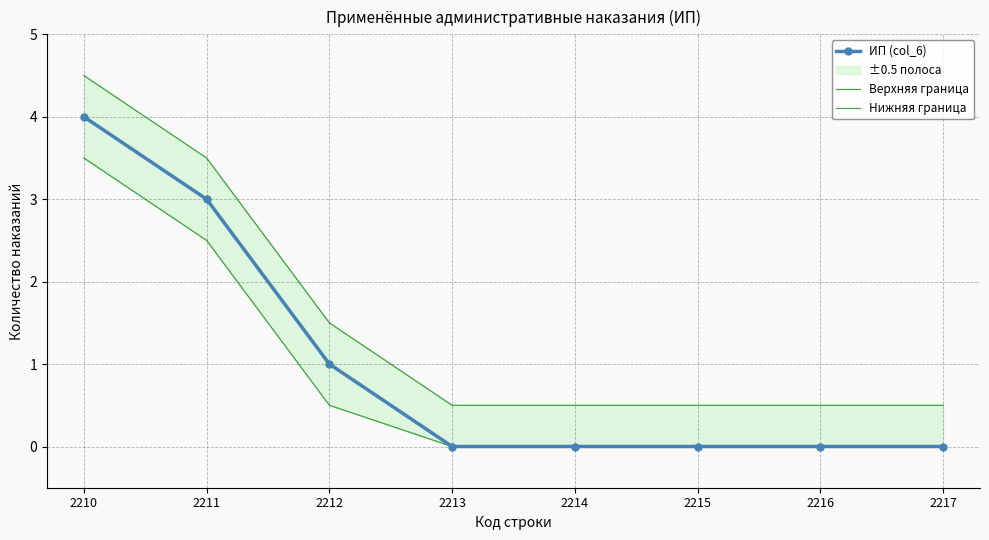

True or false: Нижняя граница and Верхняя граница intersect in this chart.

False